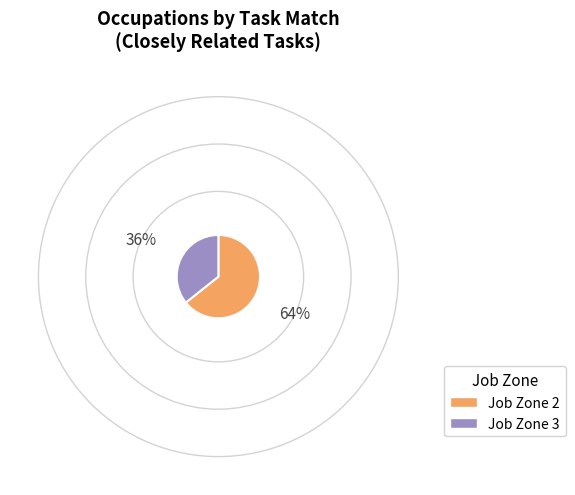

Count the number of slices in the pie.

2